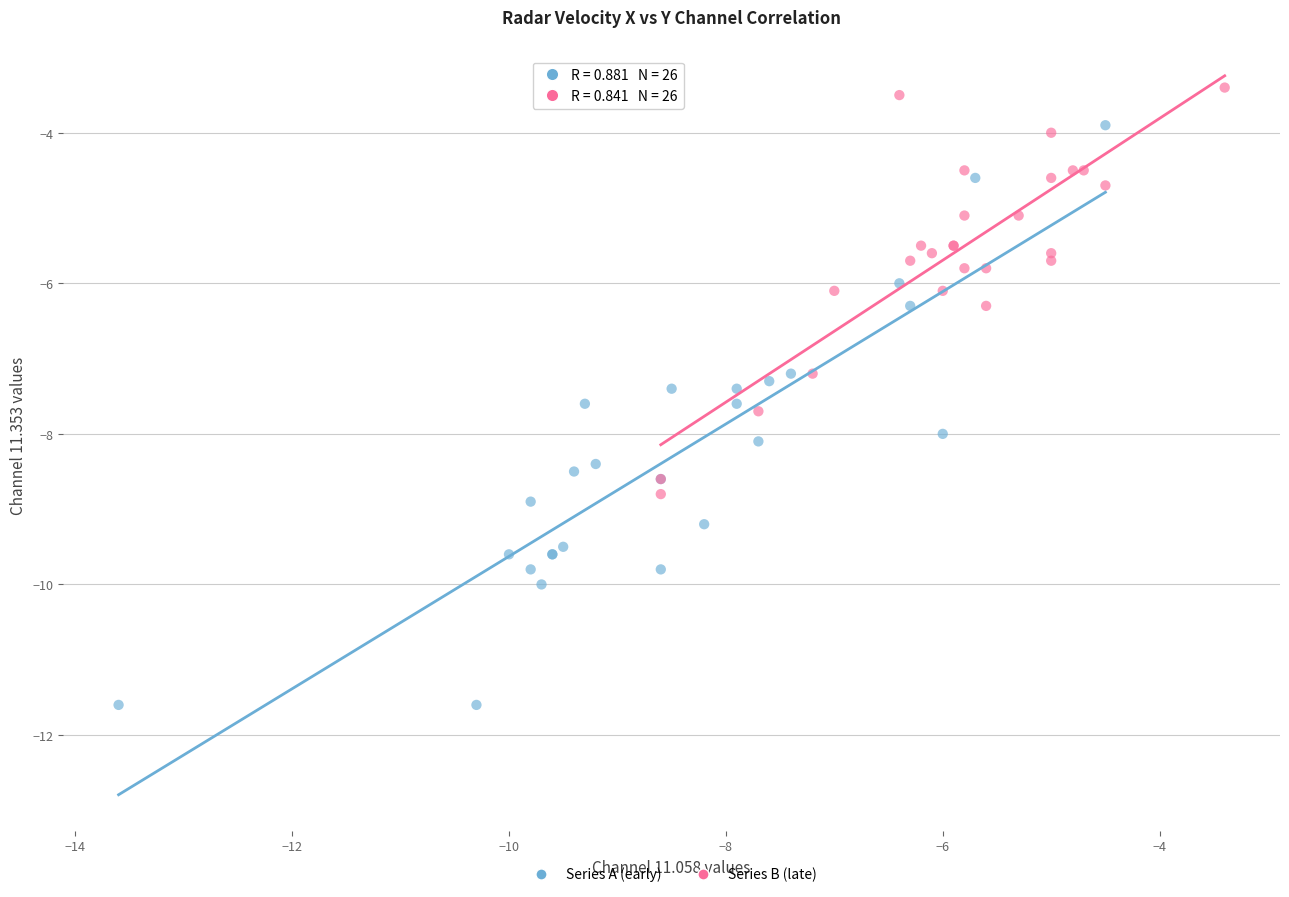

Which series reaches the maximum Y coordinate?

Series B (late)